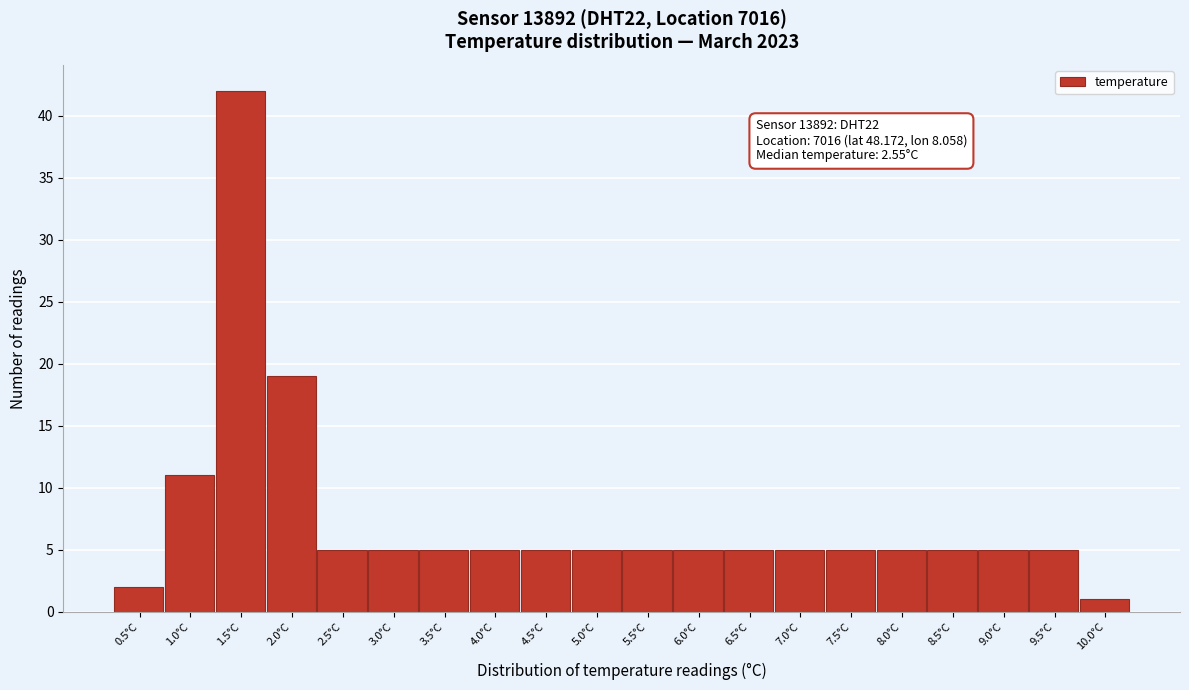

Reading right to left, transcribe all the data shown in this chart.

10.0°C=1	9.5°C=5	9.0°C=5	8.5°C=5	8.0°C=5	7.5°C=5	7.0°C=5	6.5°C=5	6.0°C=5	5.5°C=5	5.0°C=5	4.5°C=5	4.0°C=5	3.5°C=5	3.0°C=5	2.5°C=5	2.0°C=19	1.5°C=42	1.0°C=11	0.5°C=2